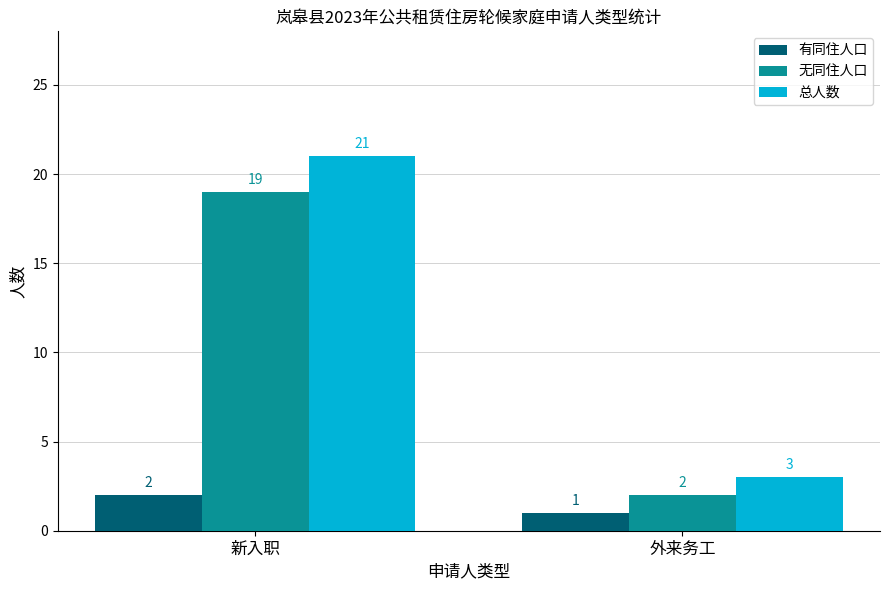

How many distinct data groups are displayed?

3